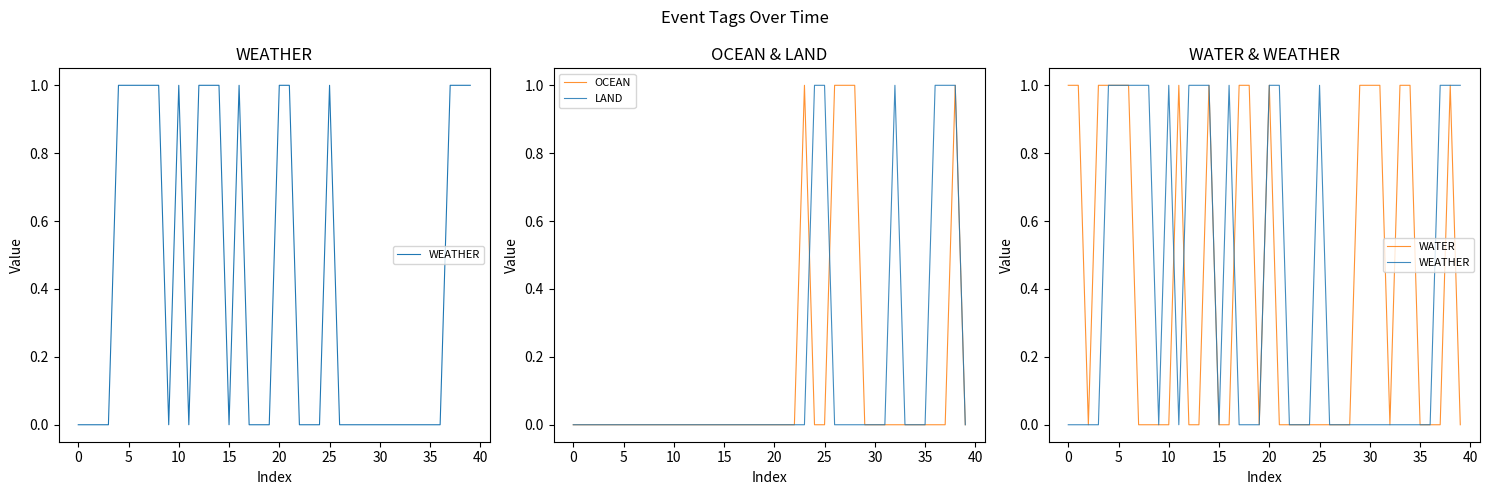

Which series has the widest spread of values?

WEATHER